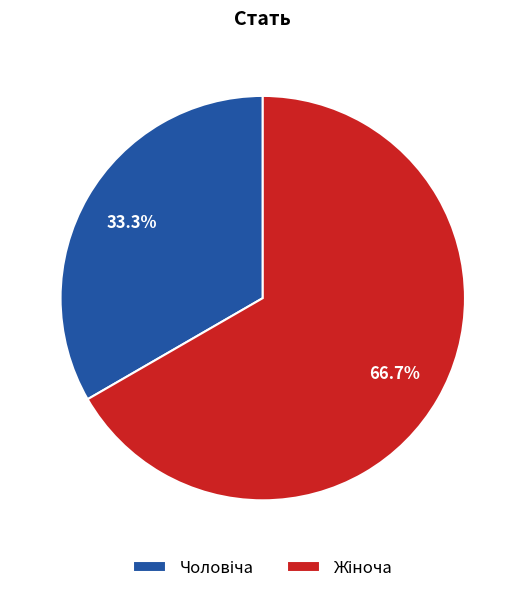

Is there any slice that represents more than half of the pie?

Yes